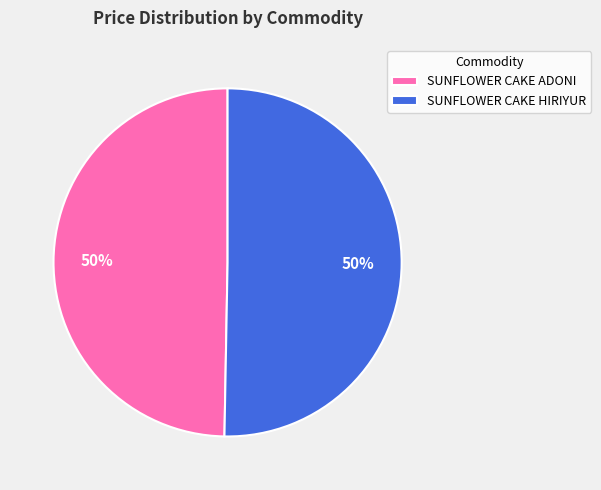

Is it true that SUNFLOWER CAKE ADONI is 50% of the pie?

True